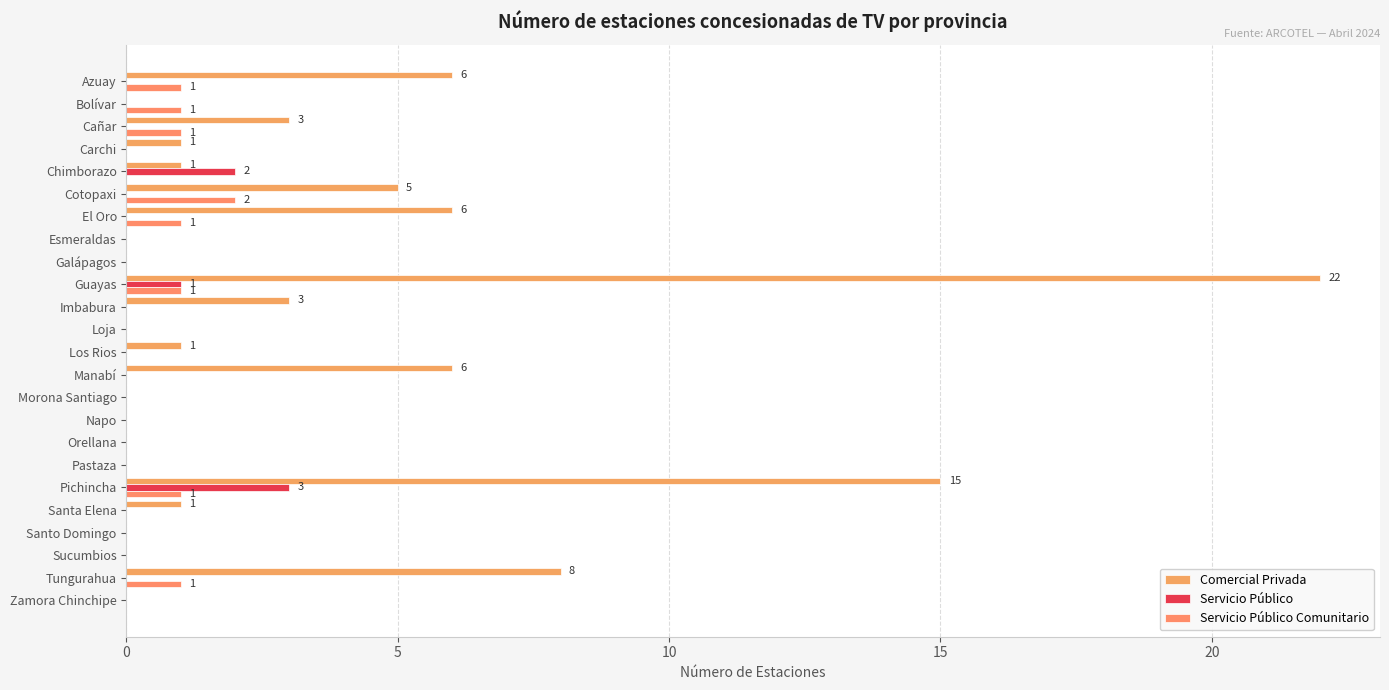

What are all the series names shown in the legend?

Comercial Privada, Servicio Público, Servicio Público Comunitario